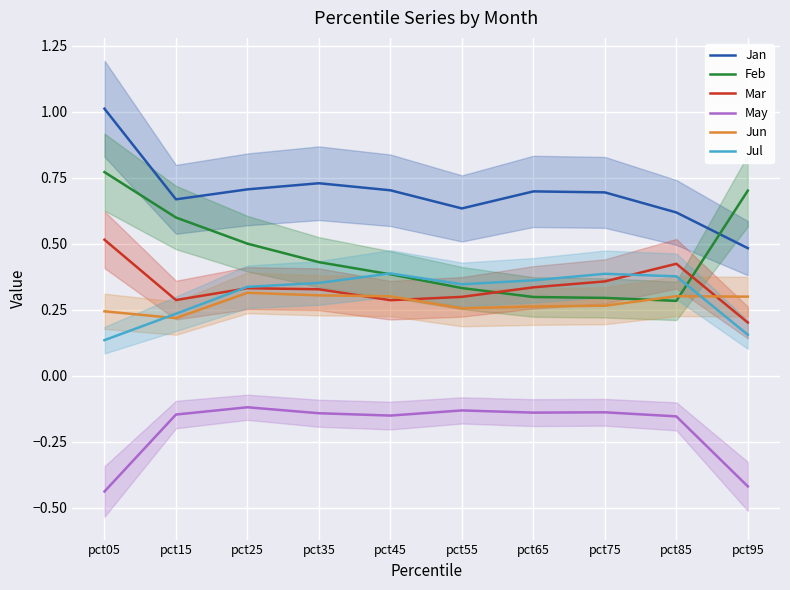

Which category has the highest value across all series?

pct05